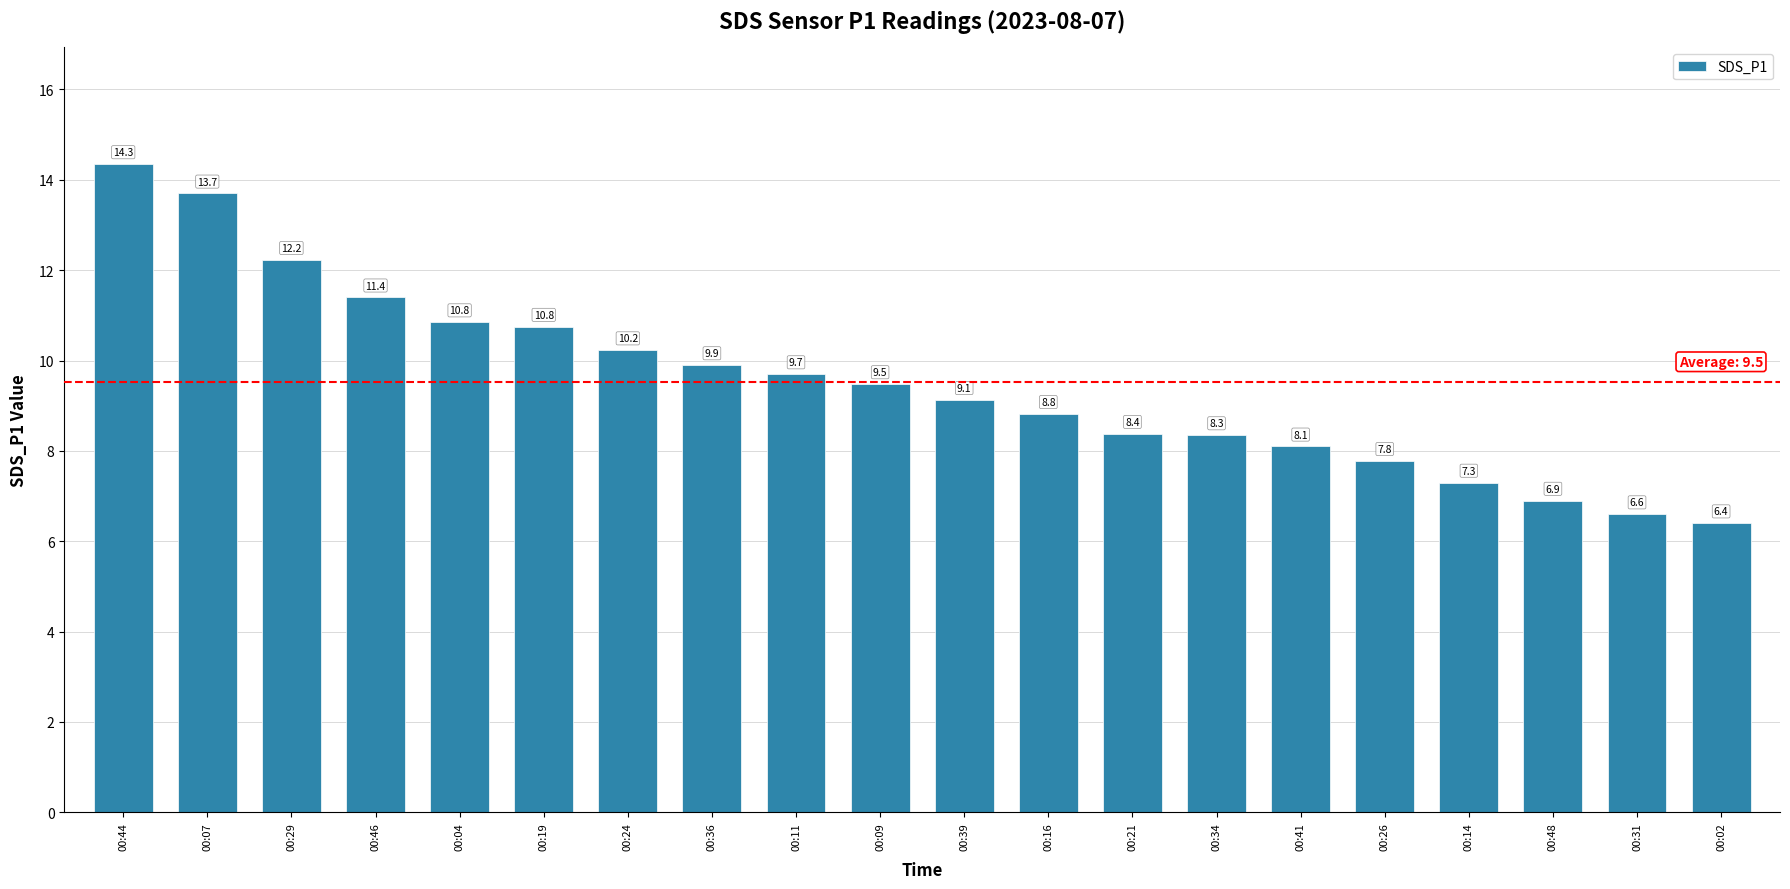

What is the difference between the values at 00:07 and 00:48?

6.8